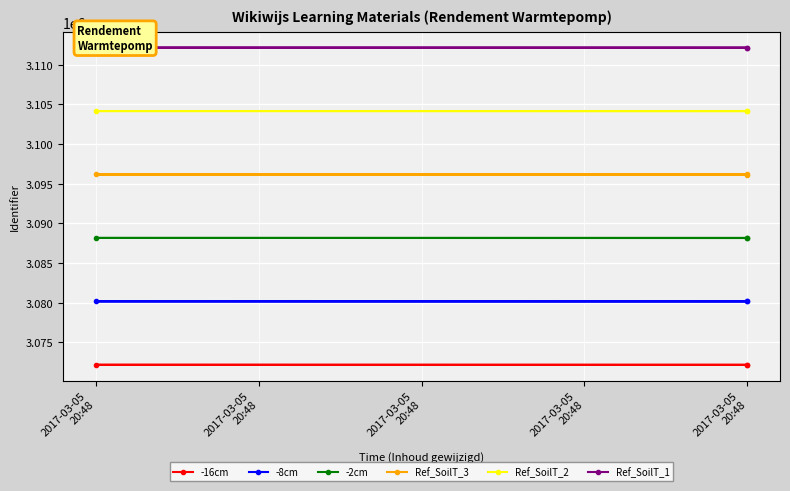

Rank the series by their average value, from highest to lowest.

Ref_SoilT_1, Ref_SoilT_2, Ref_SoilT_3, -2cm, -8cm, -16cm